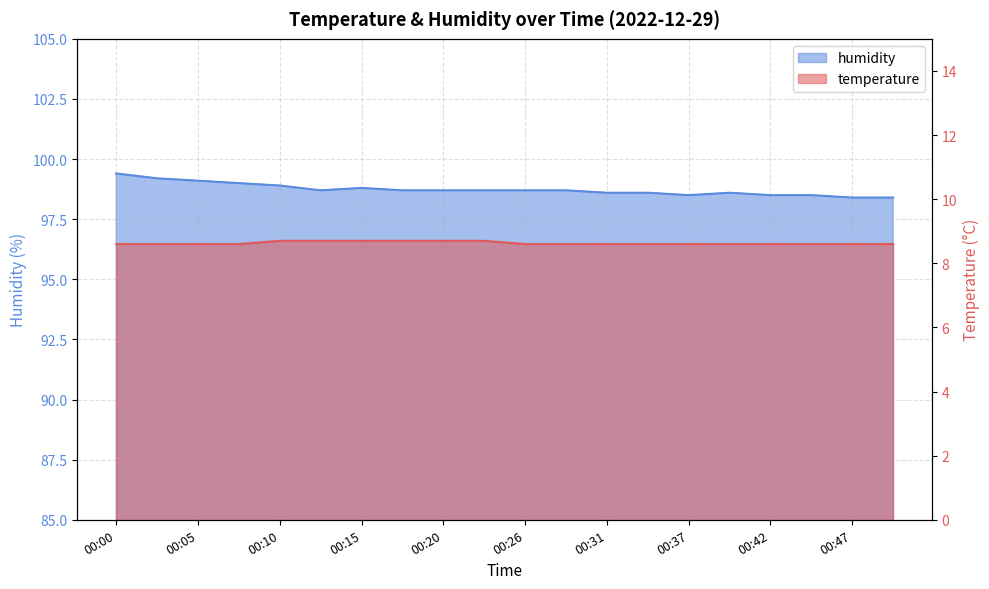

What is the difference between the maximum and second lowest values in the humidity series?

1.0